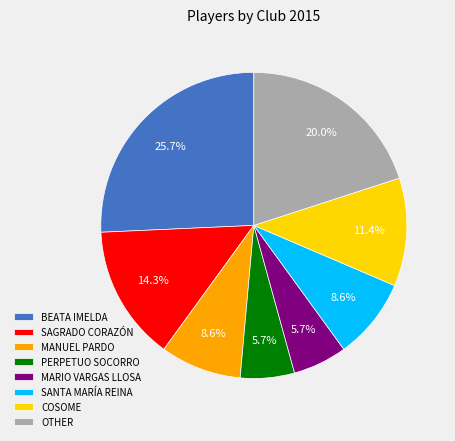

Does OTHER represent more than half of the total?

No